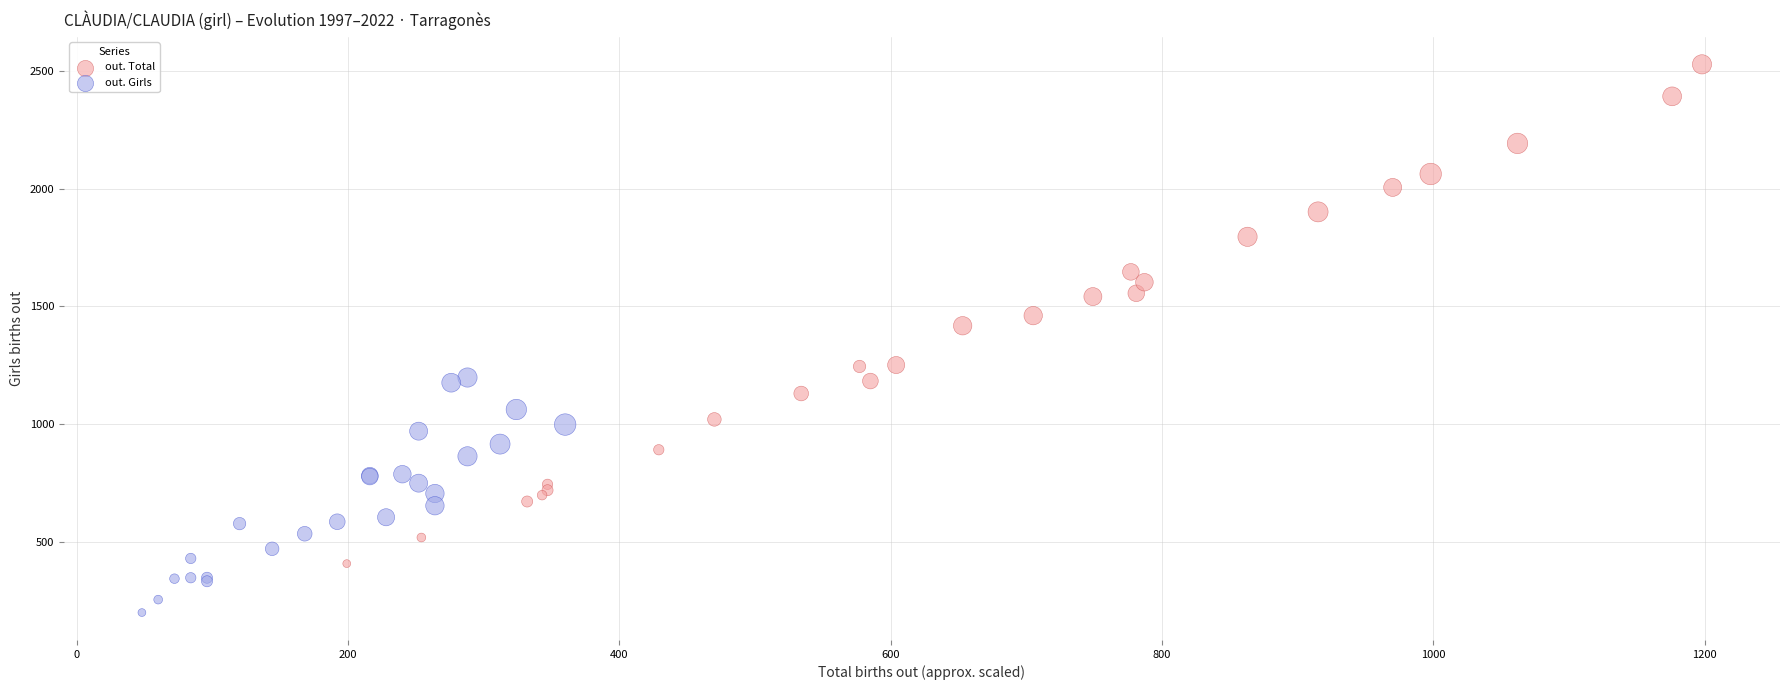

What are all the series names shown in the legend?

out. Total, out. Girls